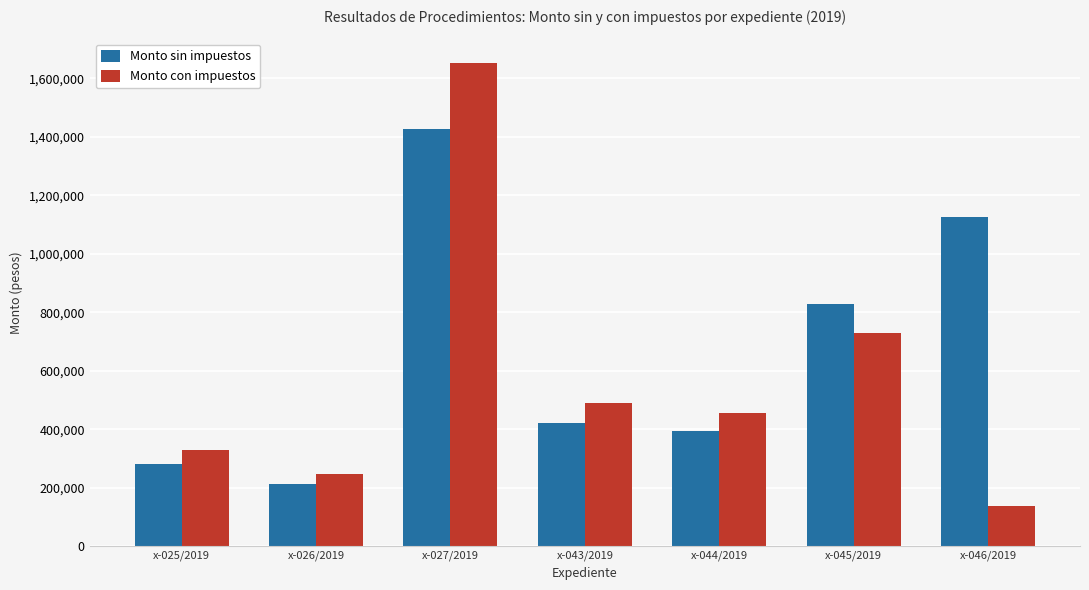

What is the total value across all series at x-026/2019?

461016.6